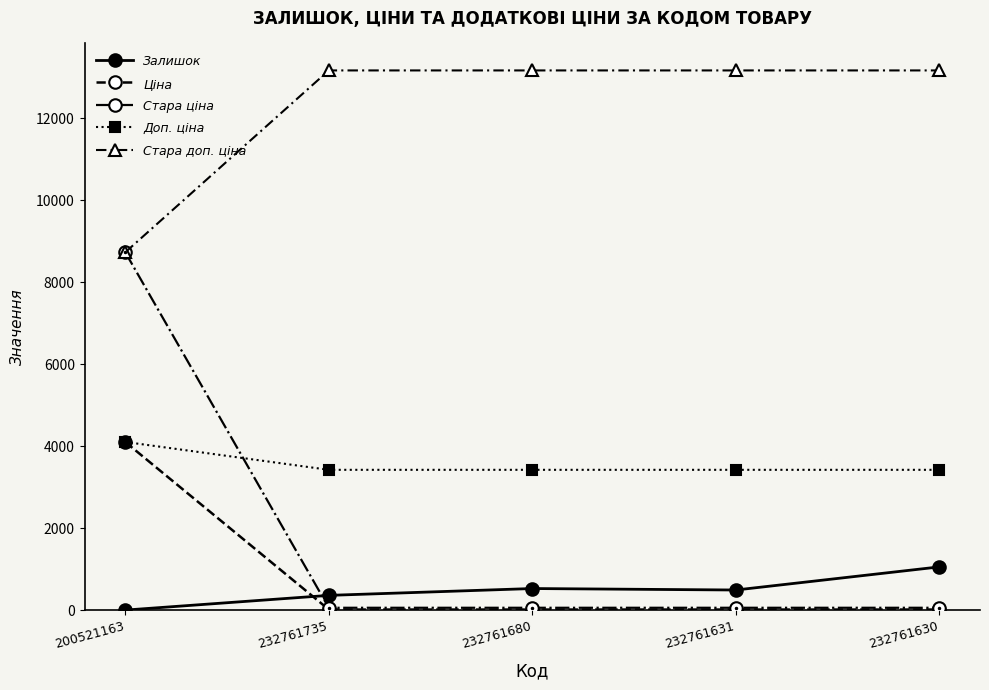

What is the minimum value for Доп. ціна?

3425.0